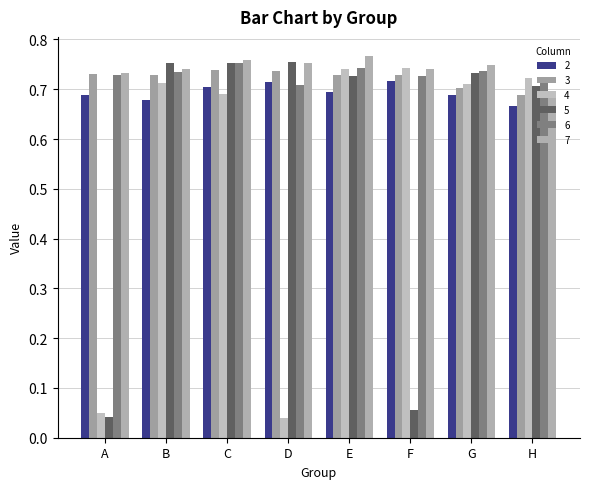

Reading left to right, list all the values displayed in this chart.

2: 0.7	0.7	0.7	0.7	0.7	0.7	0.7	0.7
3: 0.7	0.7	0.7	0.7	0.7	0.7	0.7	0.7
4: 0.0	0.7	0.7	0.0	0.7	0.7	0.7	0.7
5: 0.0	0.8	0.8	0.8	0.7	0.1	0.7	0.7
6: 0.7	0.7	0.8	0.7	0.7	0.7	0.7	0.7
7: 0.7	0.7	0.8	0.8	0.8	0.7	0.7	0.7